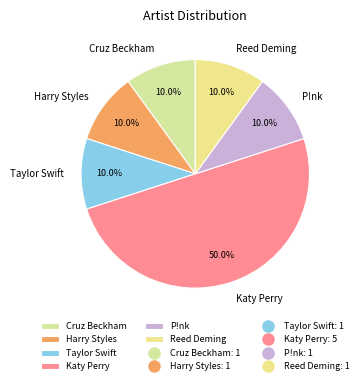

Which category has the biggest portion of the pie?

Katy Perry